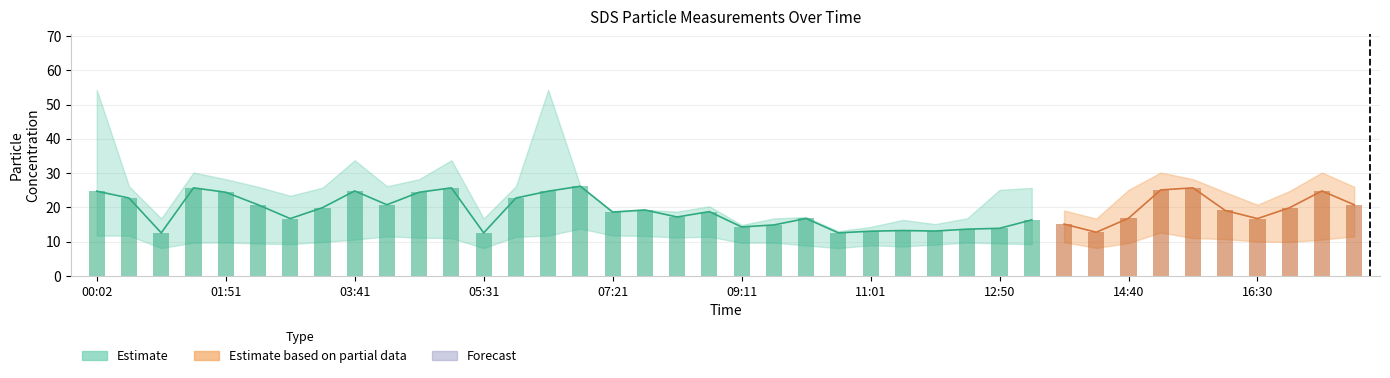

What position from the right is 00:29?

39